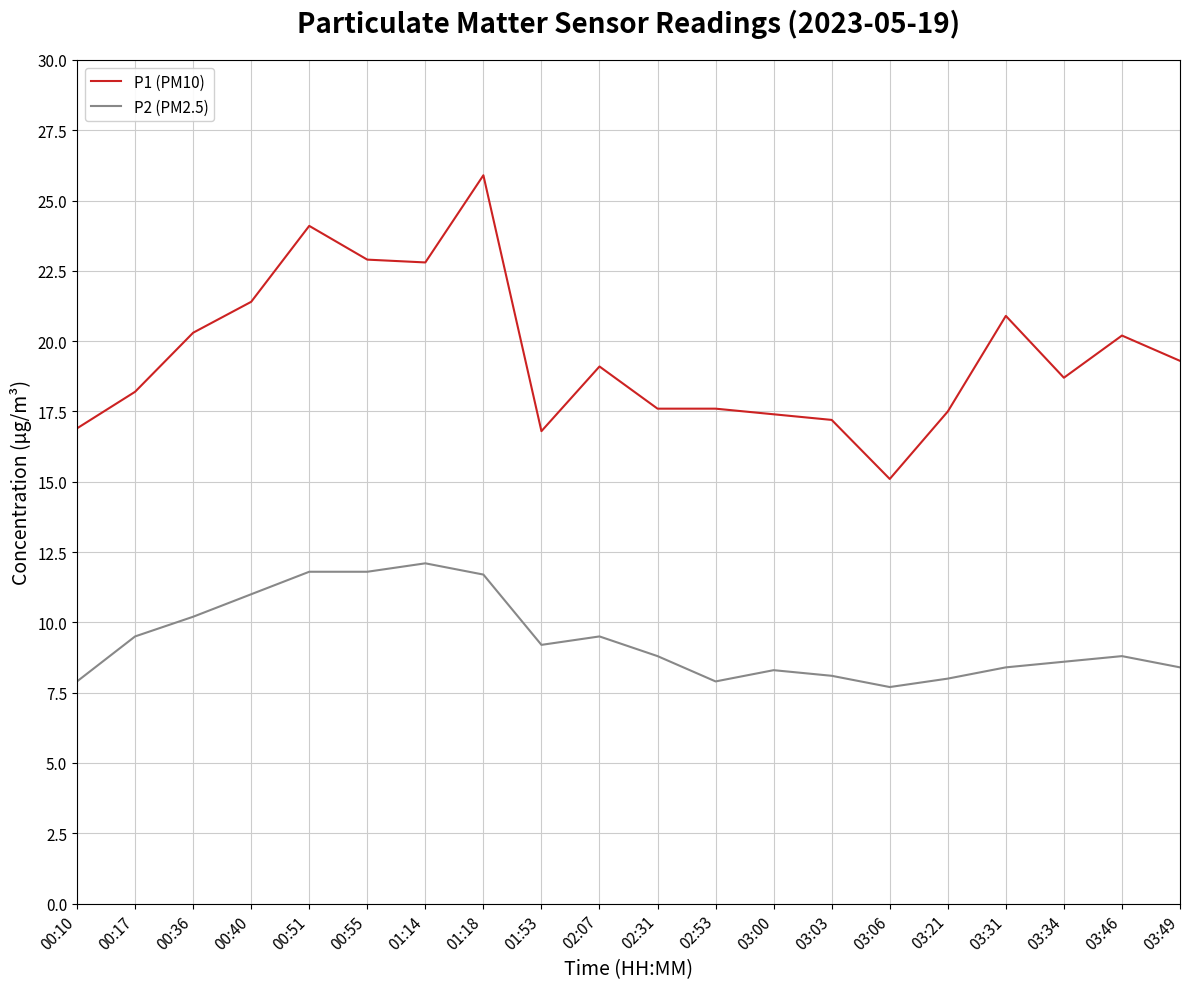

What position from the left is 03:03?

14